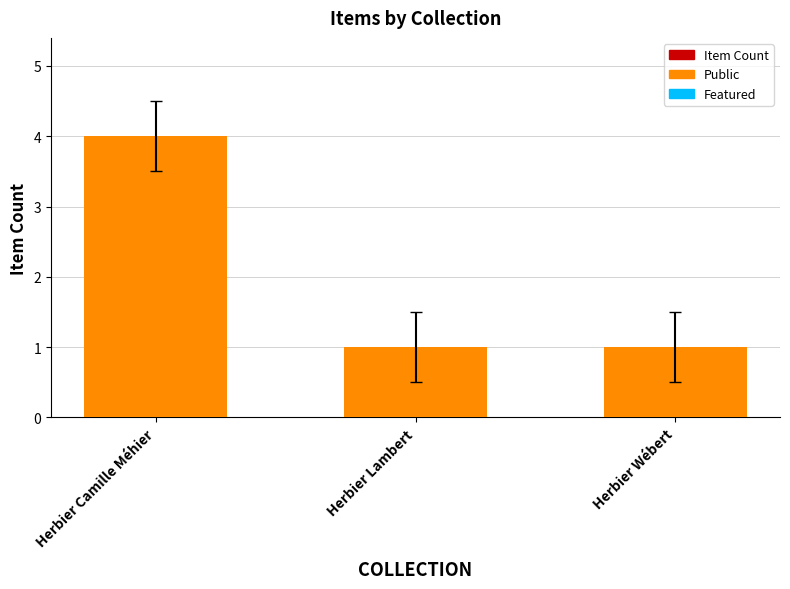

Between Herbier Wébert and Herbier Lambert, which is larger?

Herbier Wébert